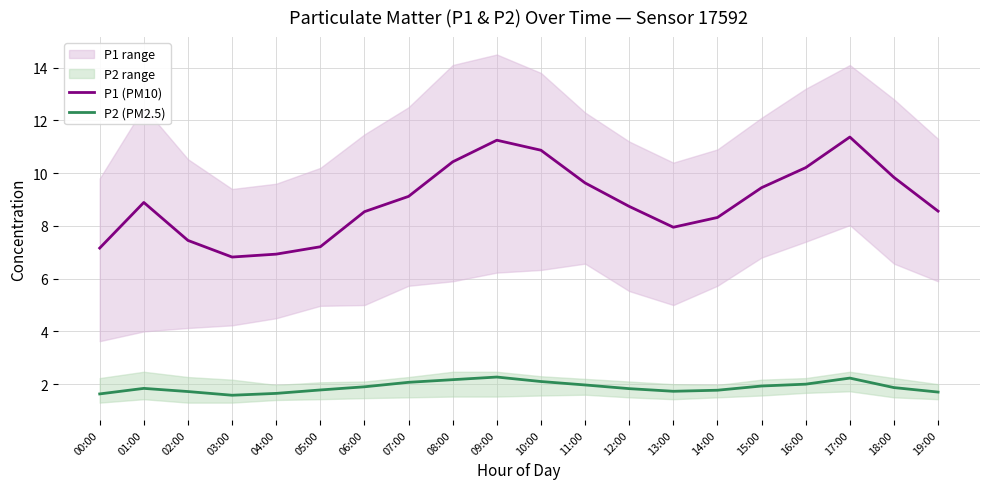

Does the chart have visible grid lines?

Yes